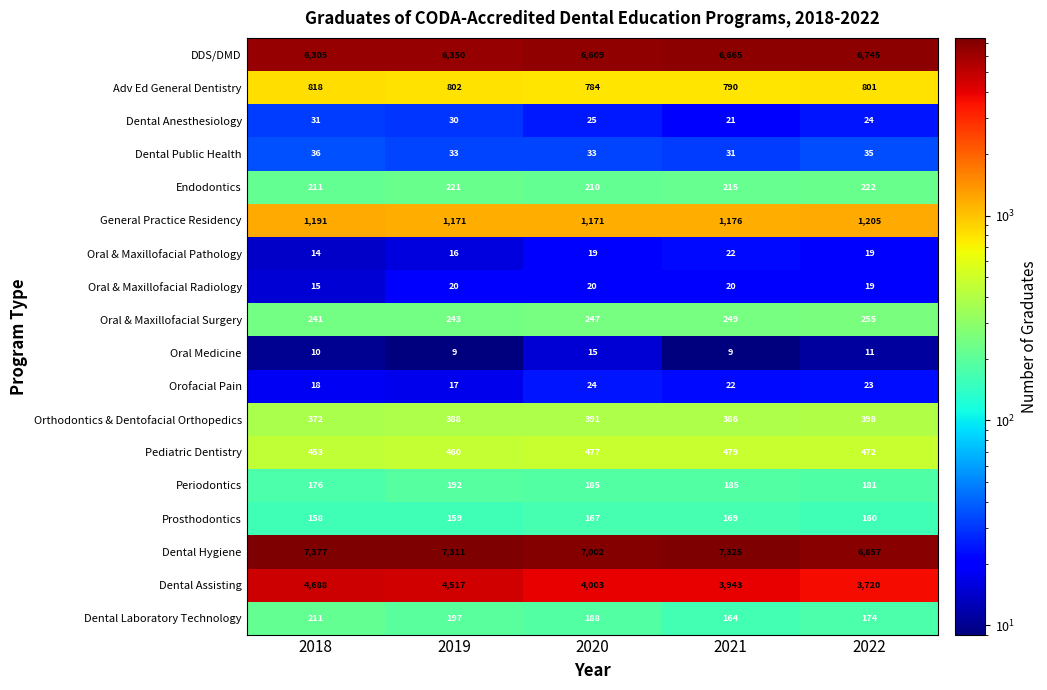

Which series changed the most between 2018 and 2019?

Dental Assisting